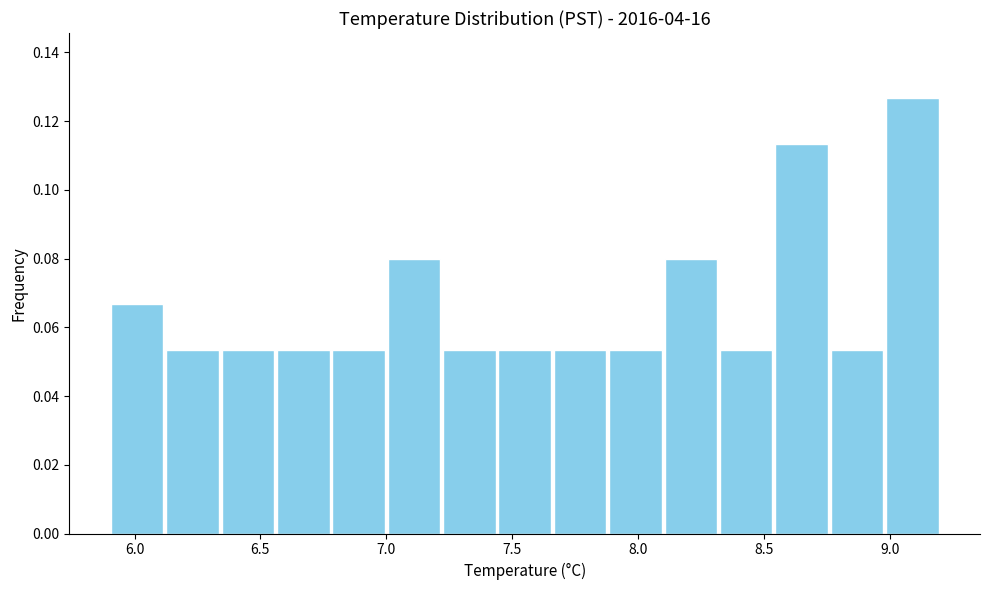

Which range on the x-axis has the tallest bar?

8.98 to 9.20